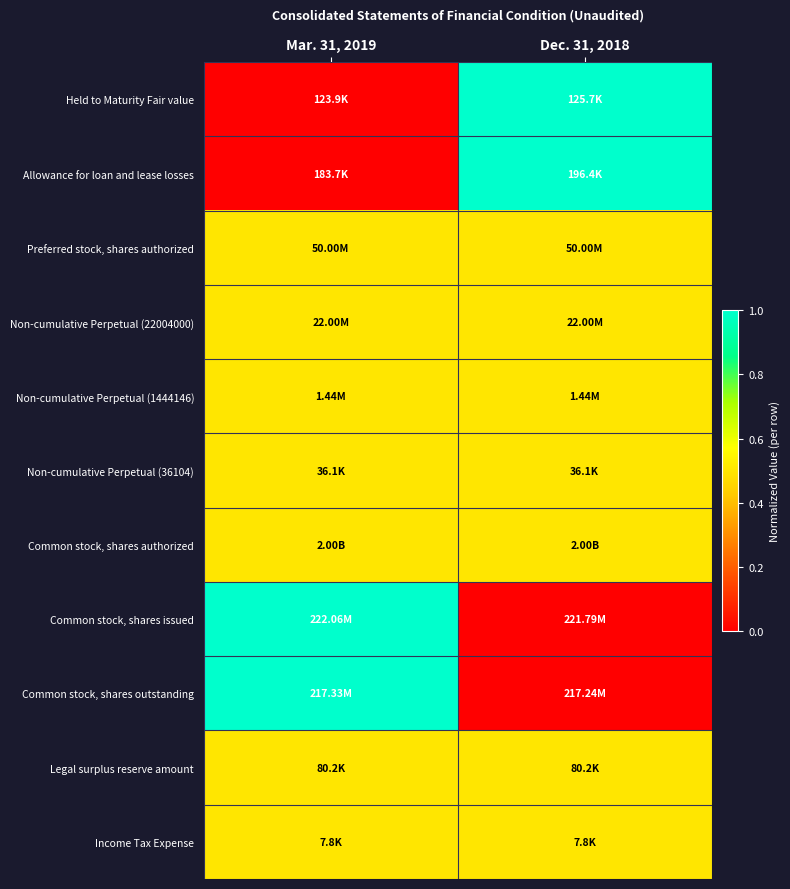

At which category is the sum across all series the highest?

Mar. 31, 2019